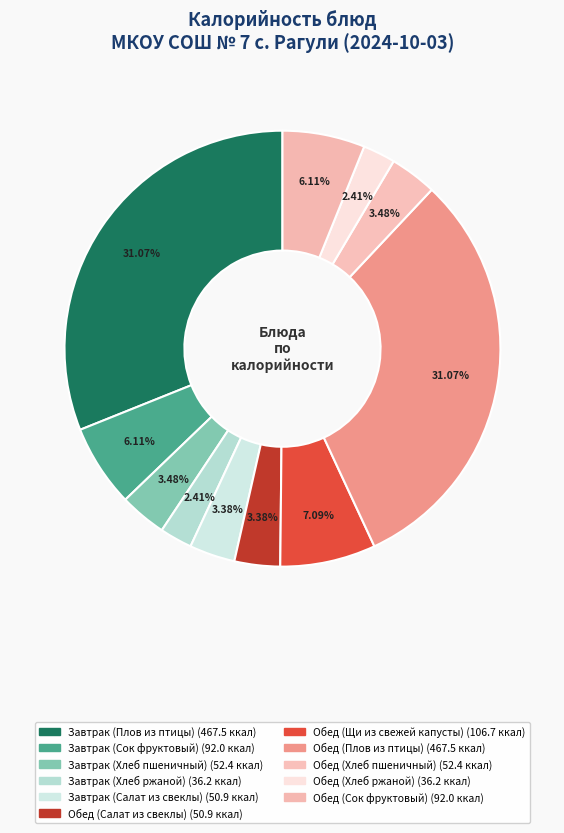

How many slices are in this pie chart?

11